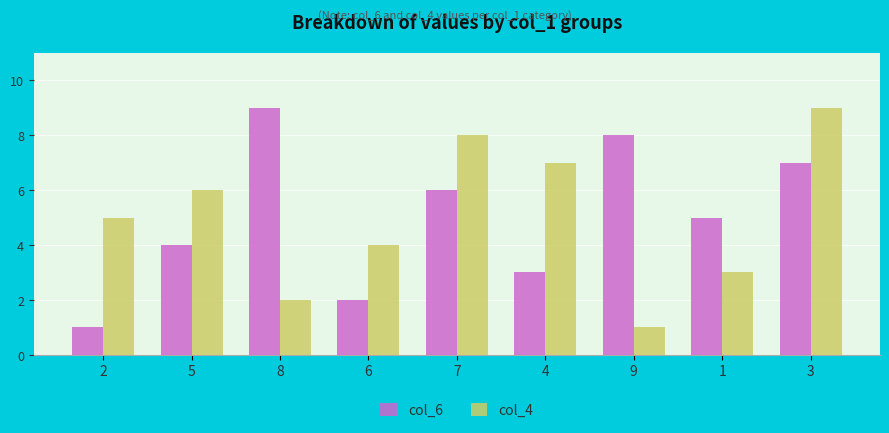

Is it true that col_6 equals 1 at 4?

False